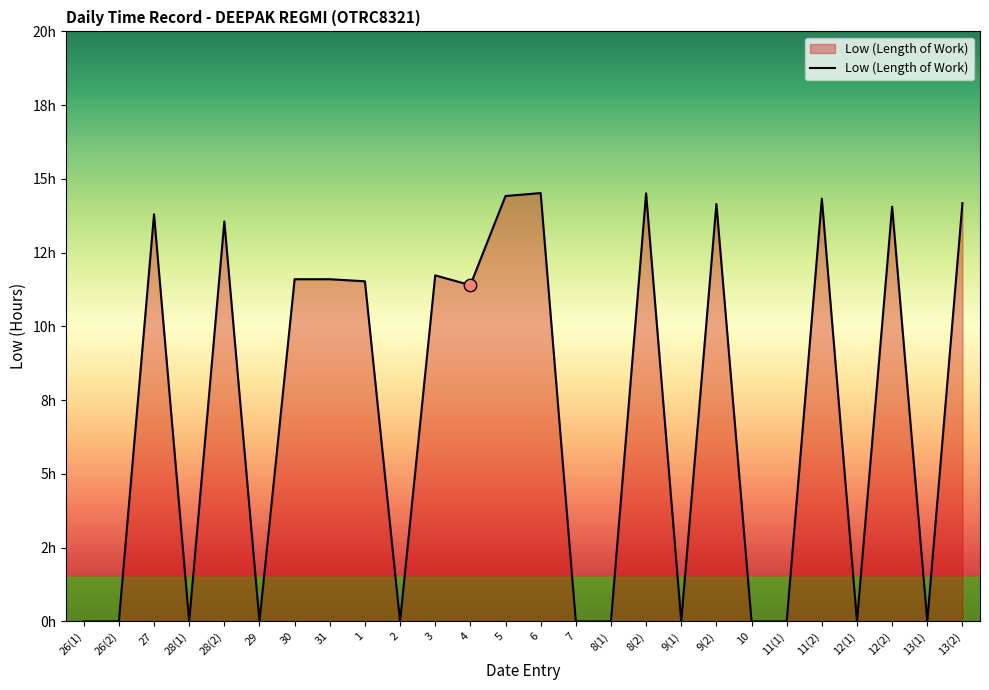

What is the change in value from 29 to 30?

+11.6